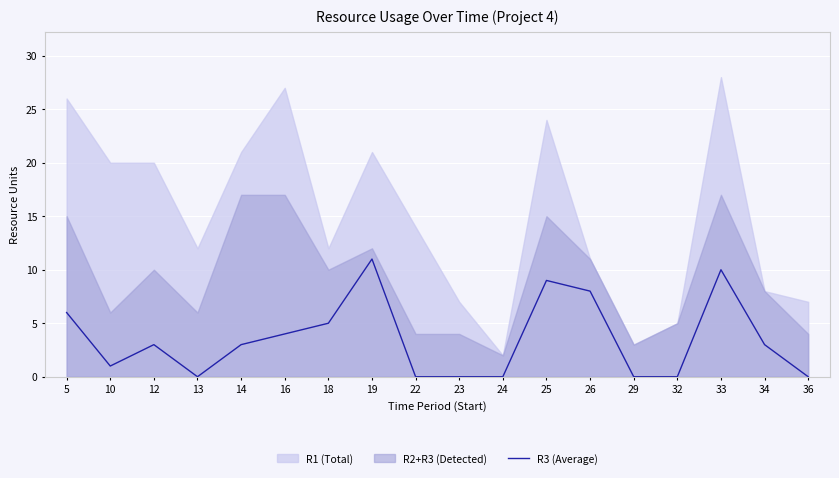

How many positive values are there?

11